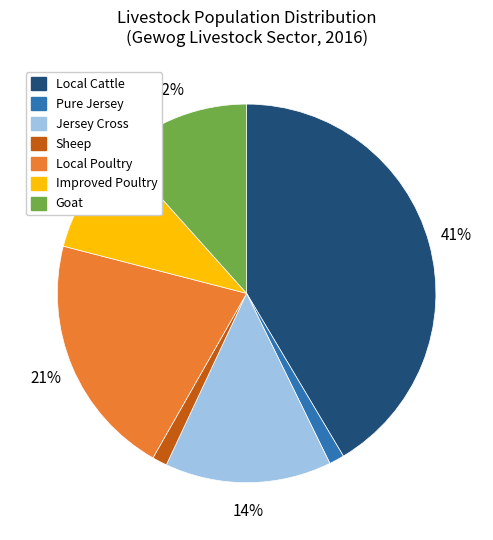

To the nearest percent, what is the difference between the Local Cattle and Pure Jersey slice percentages?

40%